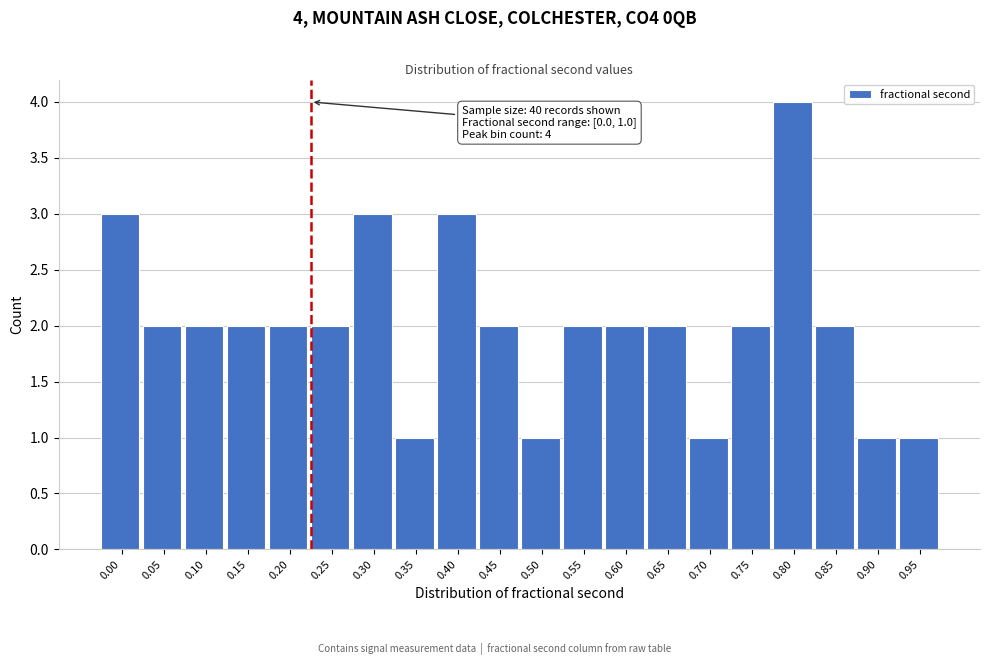

Reading left to right, what are all the values shown in this chart?

0.00=3	0.05=2	0.10=2	0.15=2	0.20=2	0.25=2	0.30=3	0.35=1	0.40=3	0.45=2	0.50=1	0.55=2	0.60=2	0.65=2	0.70=1	0.75=2	0.80=4	0.85=2	0.90=1	0.95=1